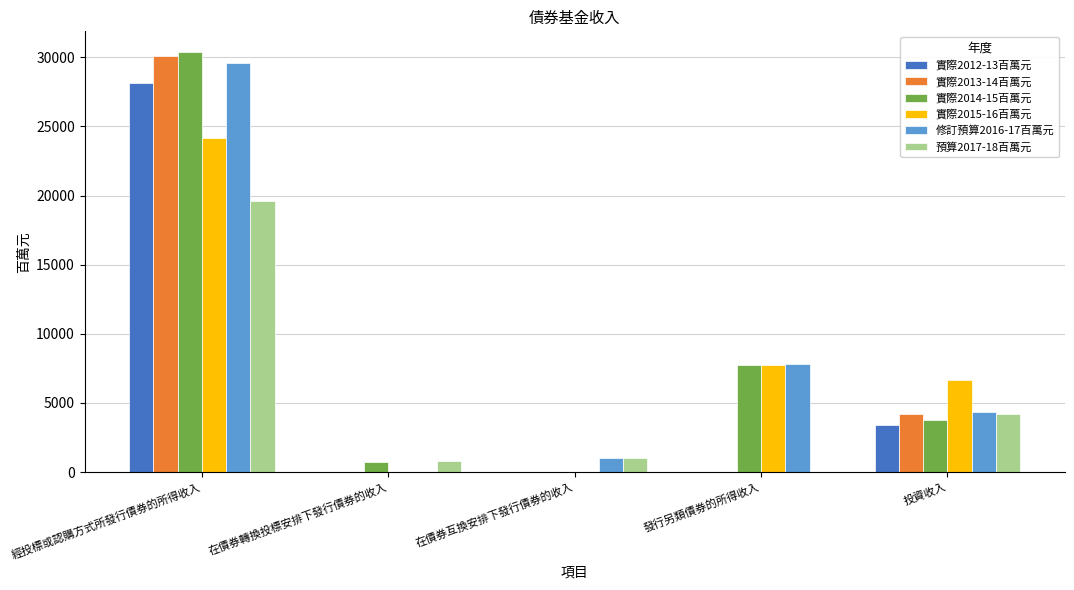

What is the greatest value displayed?

30364